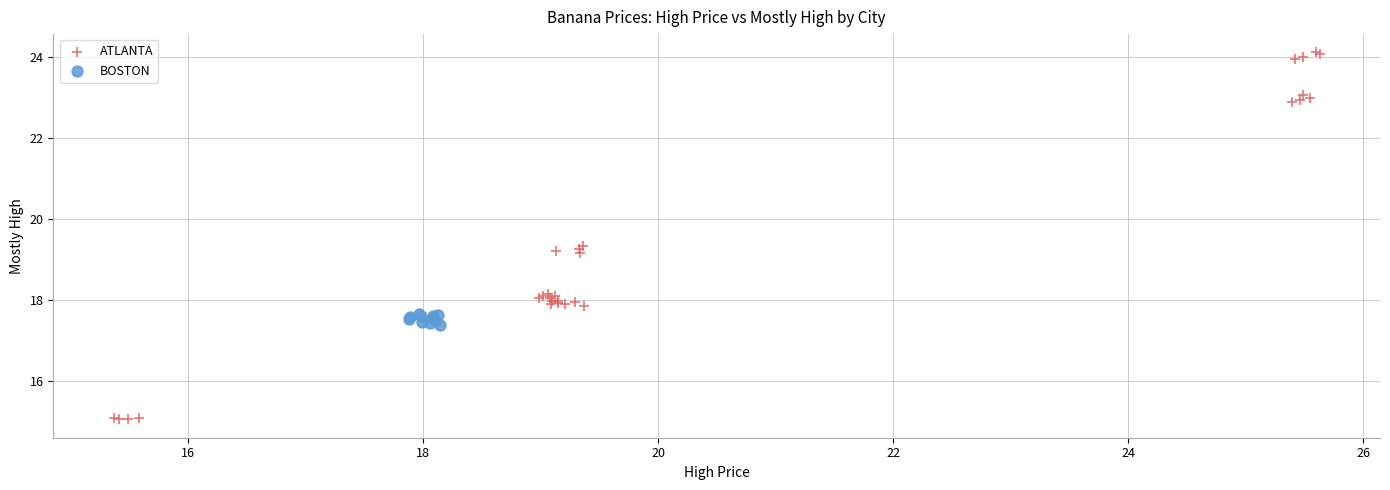

Which series contains the highest Y value?

ATLANTA